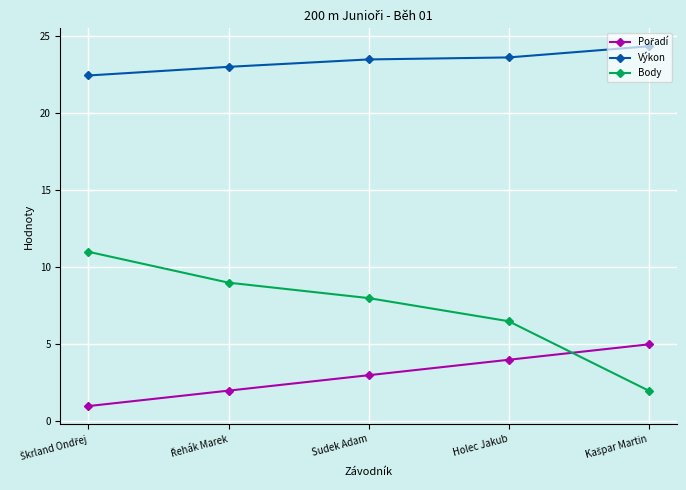

Which series has the largest total across all categories?

Výkon